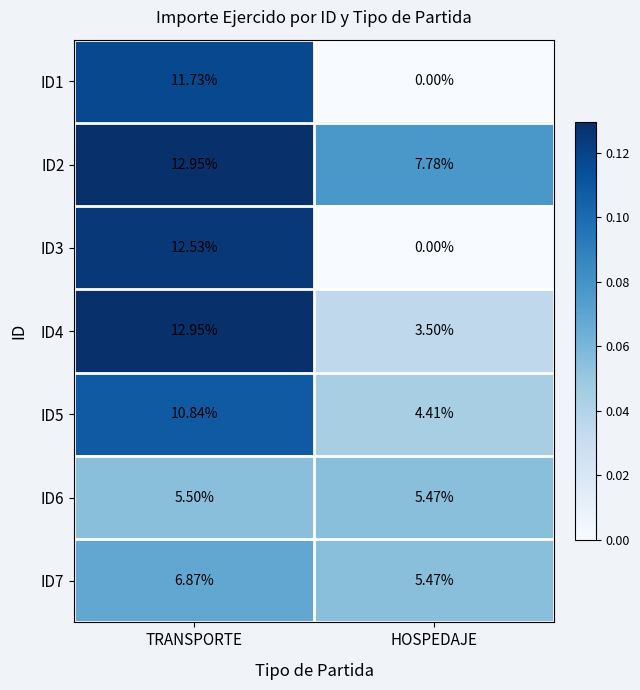

At which category is the sum across all series the highest?

TRANSPORTE